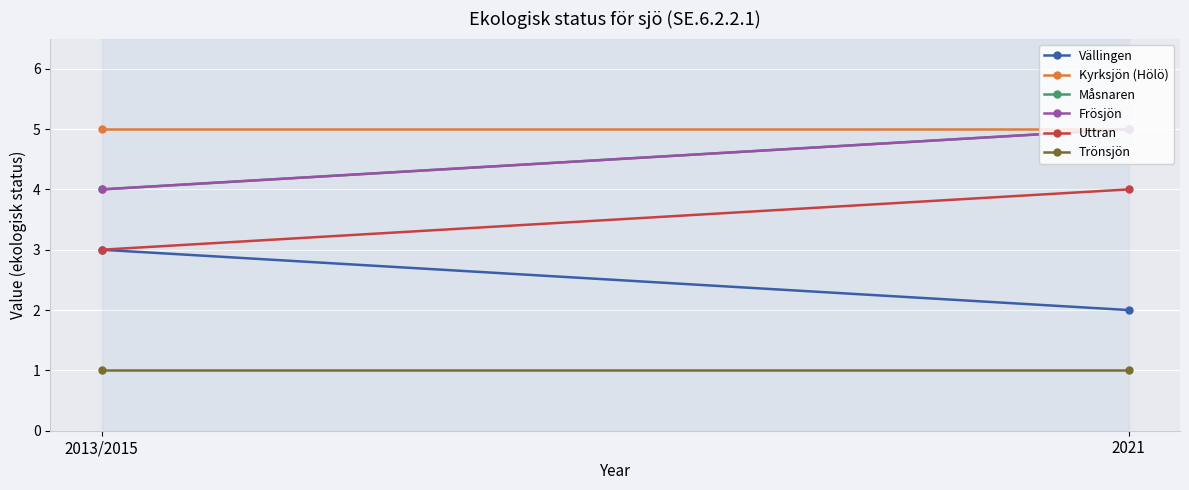

Which has a higher value, 2013/2015 or 2021?

2013/2015